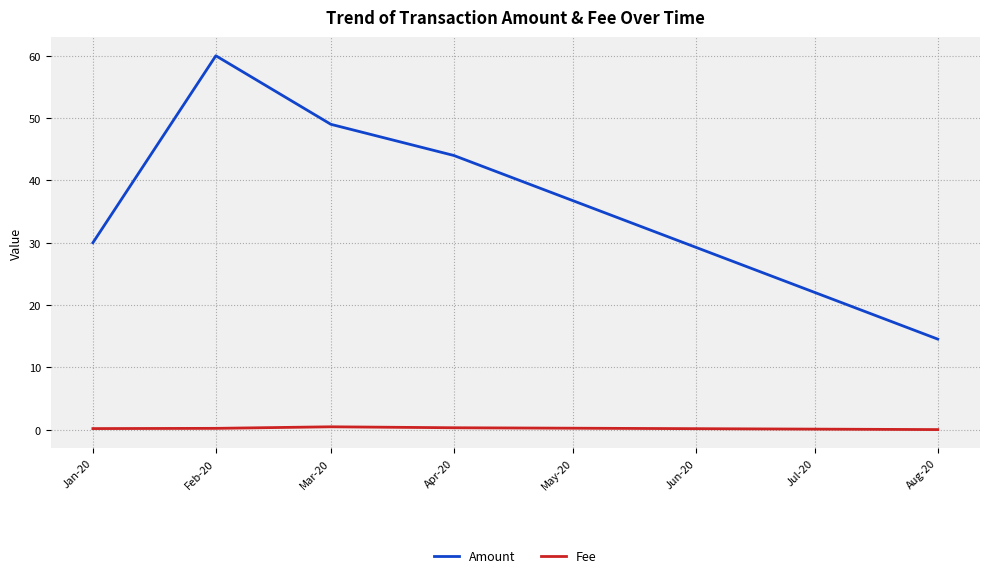

True or false: Amount and Fee intersect in this chart.

False